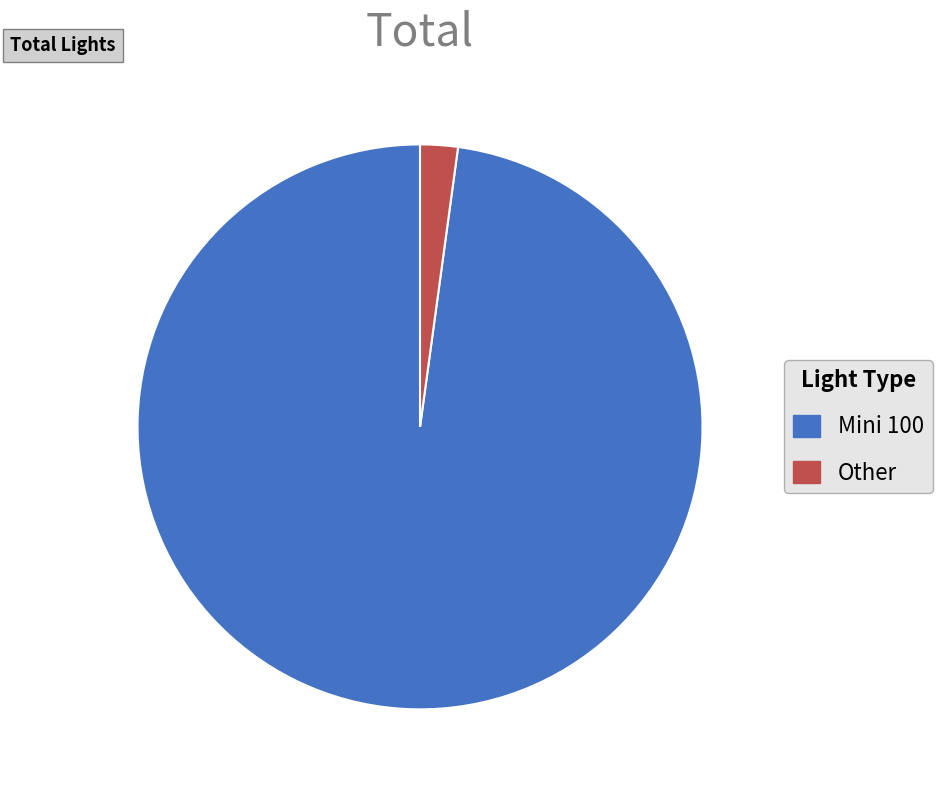

Count the number of slices in the pie.

2